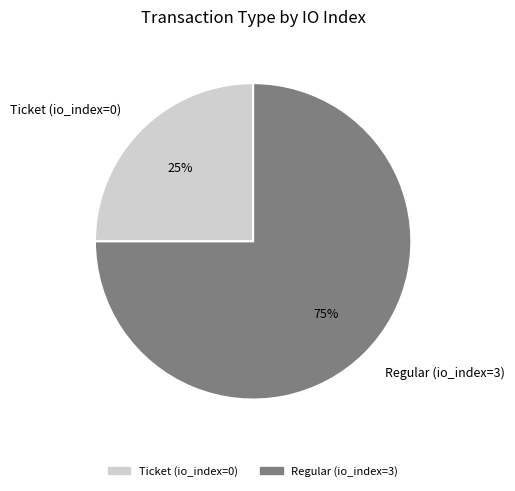

Between Ticket (io_index=0) and Regular (io_index=3), which is larger?

Regular (io_index=3)